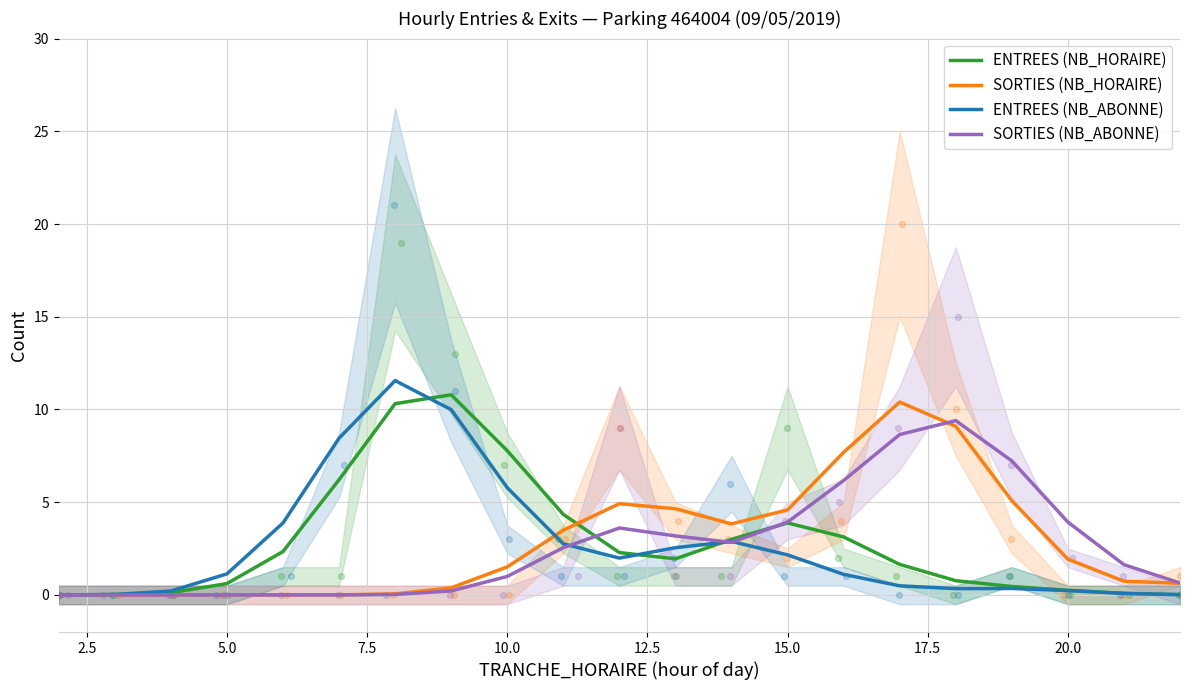

Is the value of ENTREES (NB_HORAIRE) at 18 greater than the value of ENTREES (NB_ABONNE) at 10.0?

No